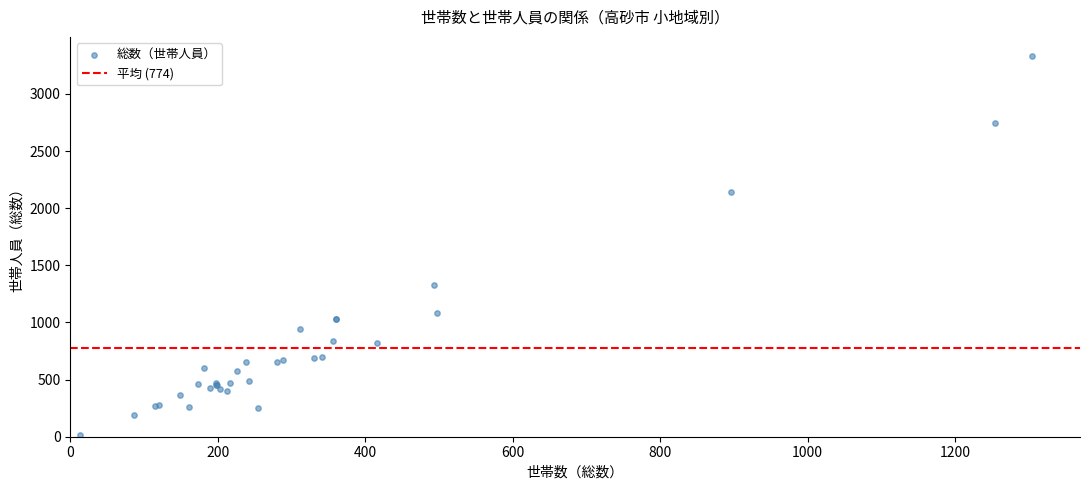

What Y value in the scatter plot is closest to 1676?

1329